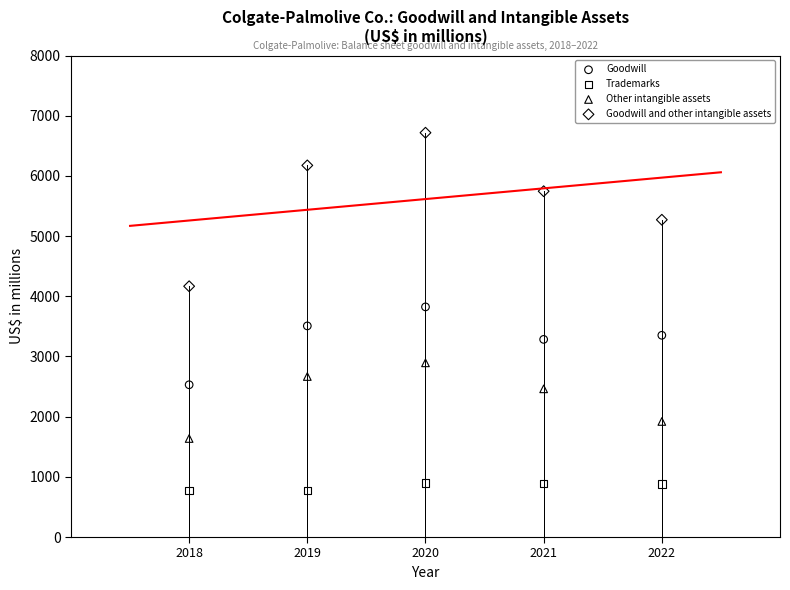

Which series has the largest Y range (max minus min)?

Goodwill and other intangible assets